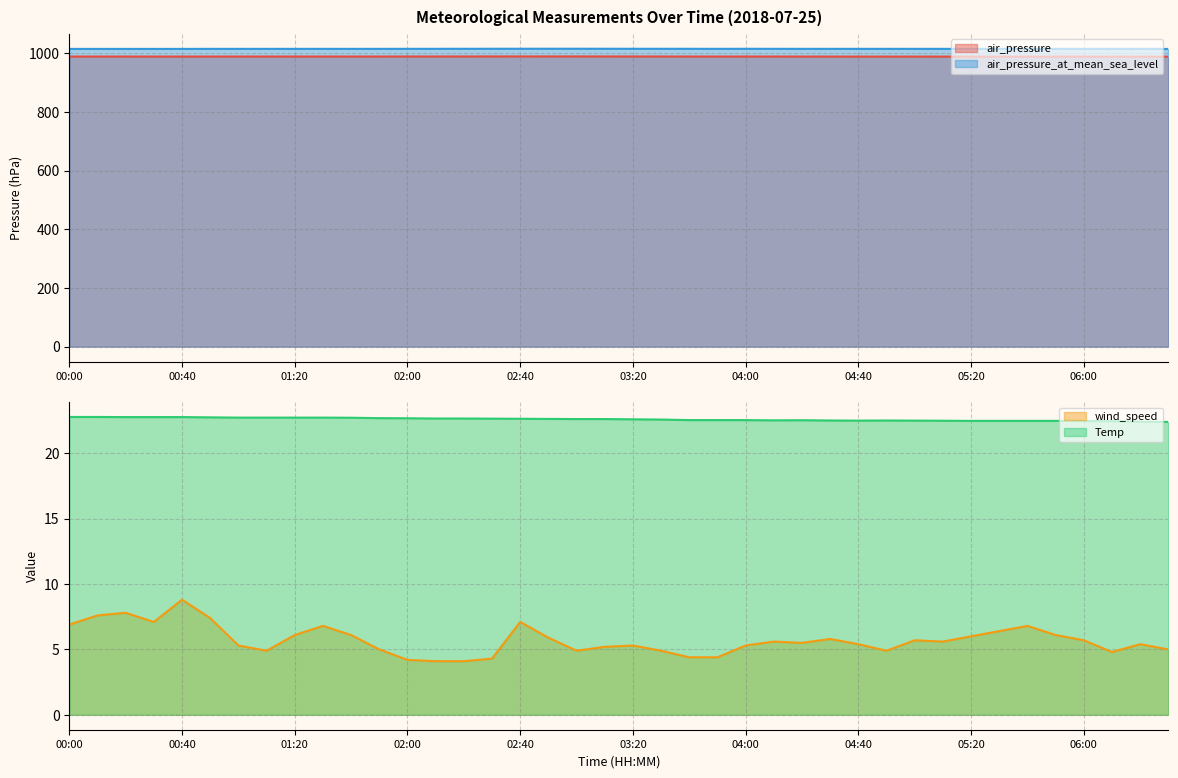

What is the sum of all Temp values?

903.7